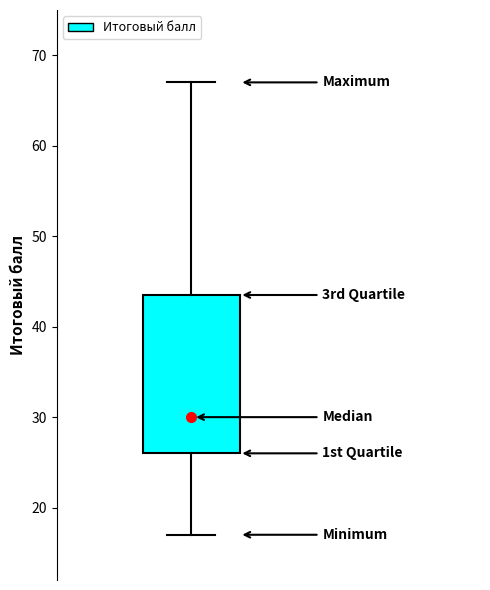

Where does the upper whisker of the box end on the y-axis? The values are not printed on the chart, so give them approximately, as read against the axis.

67